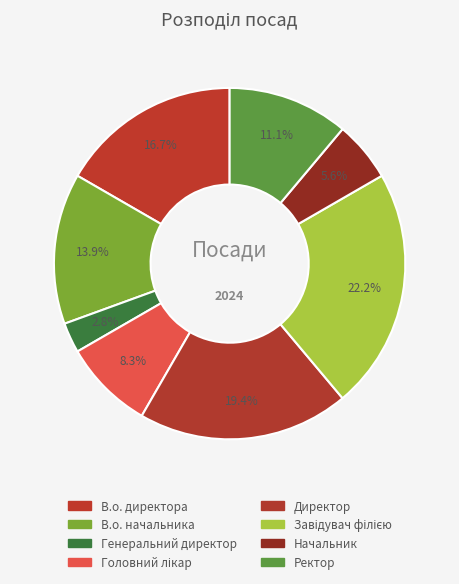

Is Директор the majority of the pie?

No